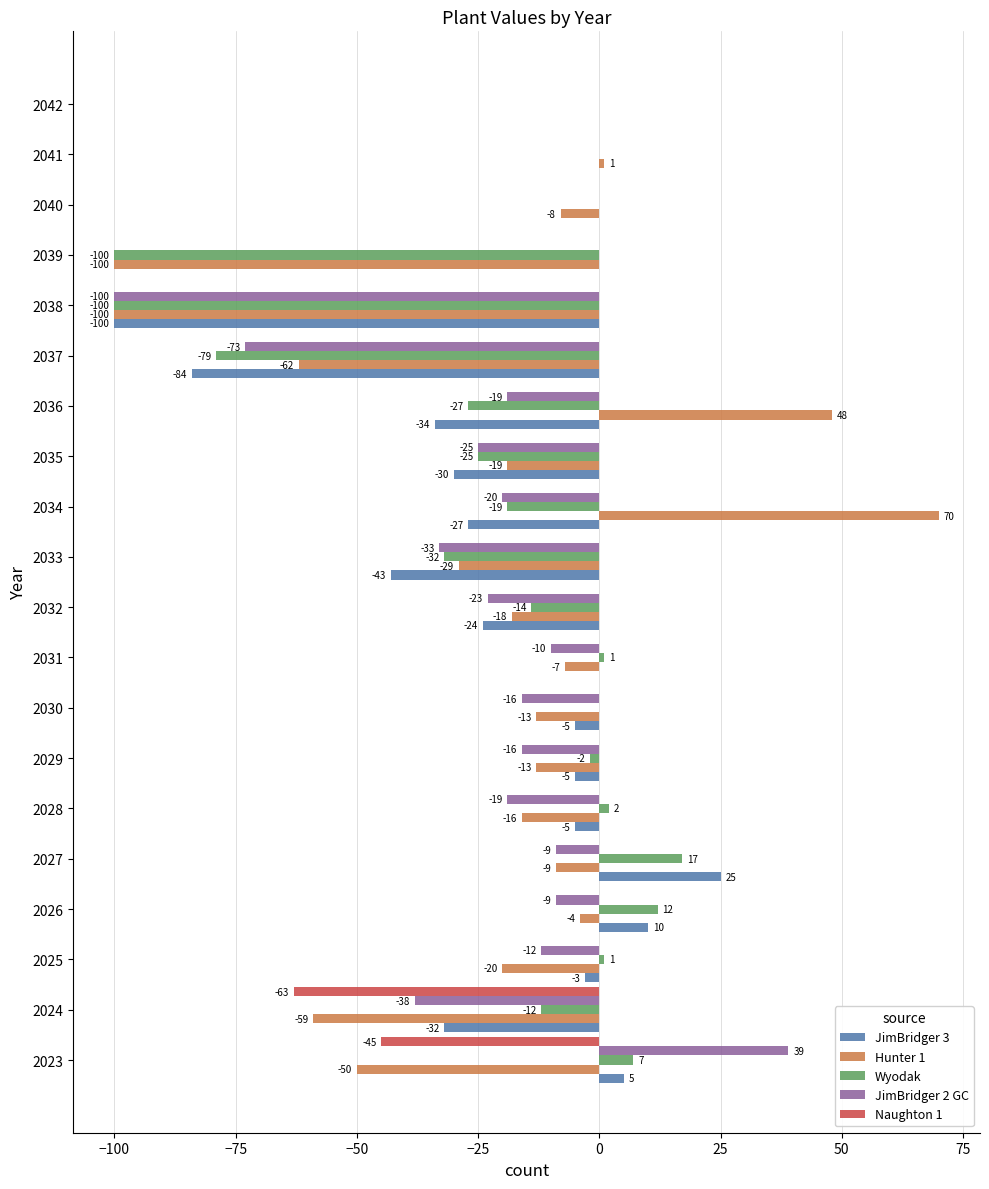

What is the total value across all series at 2028?

-38